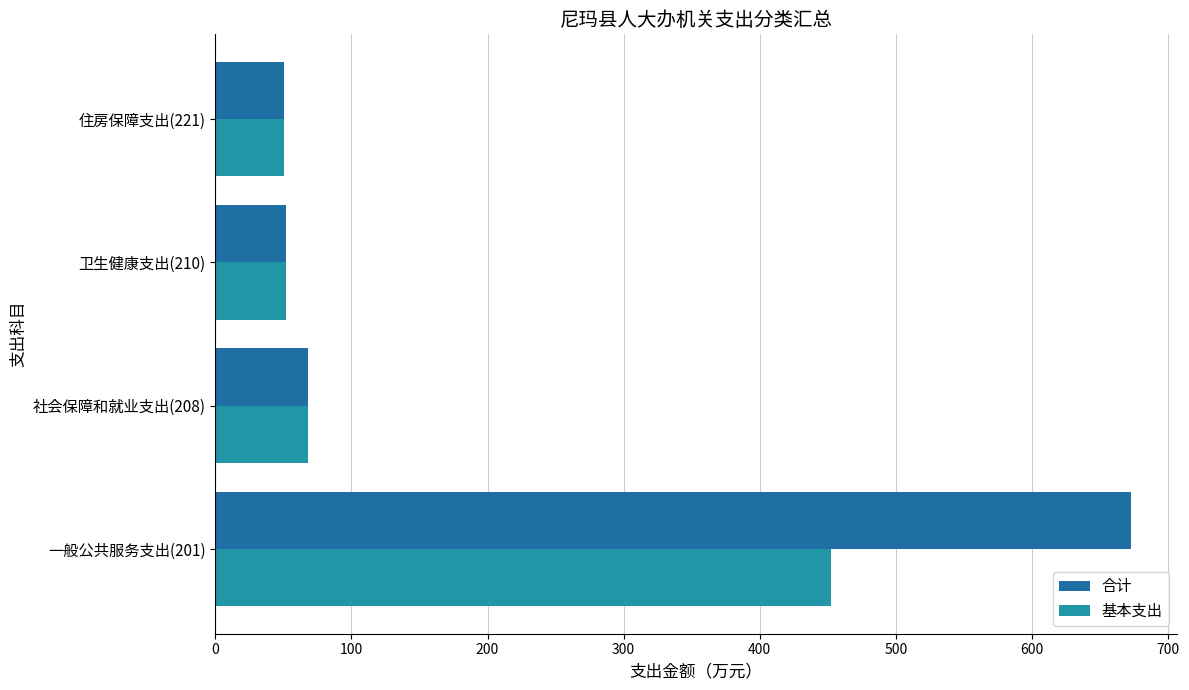

List the series in order of their overall mean, lowest first.

基本支出, 合计